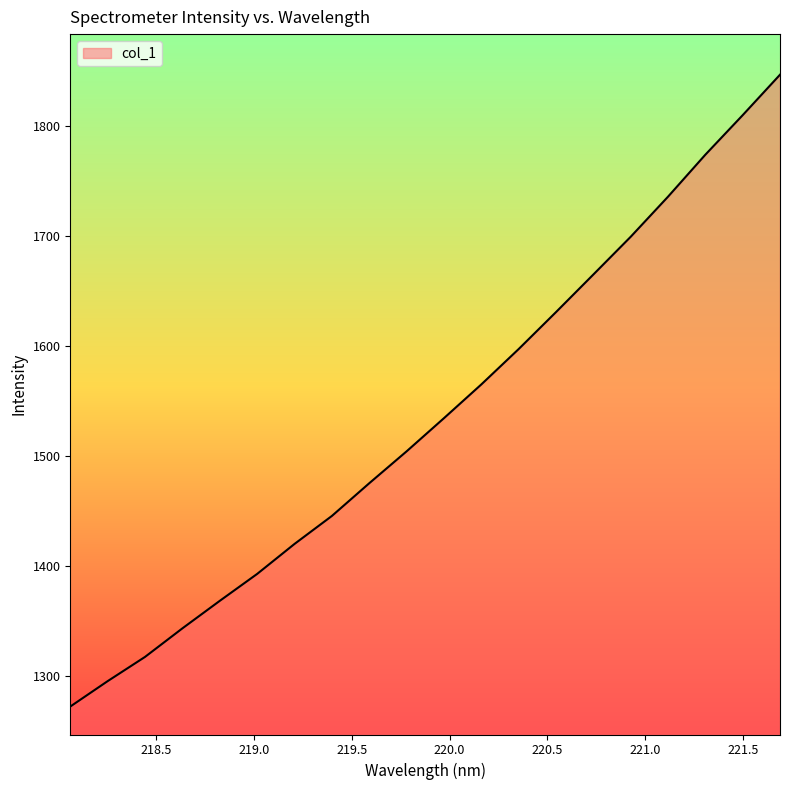

What is the maximum value shown in the chart?

1847.0